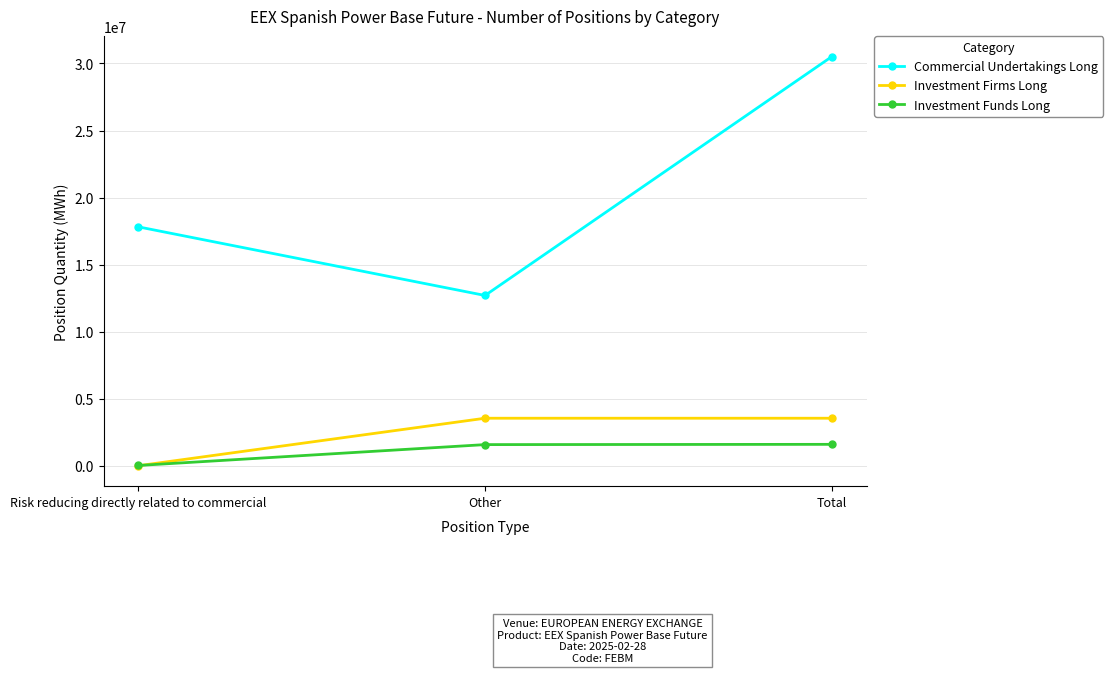

What is the value of the Investment Funds Long point at the 2nd from the left?

1576411